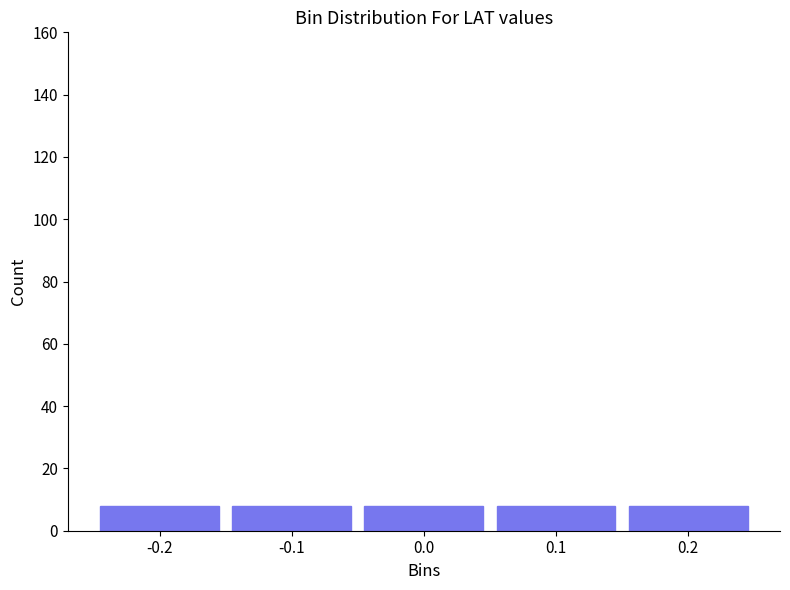

How tall is the bar that spans -0.15 to -0.05 on the x-axis? Neither the bar edges nor the heights are printed on the chart, so give them approximately, as read against the axes.

8